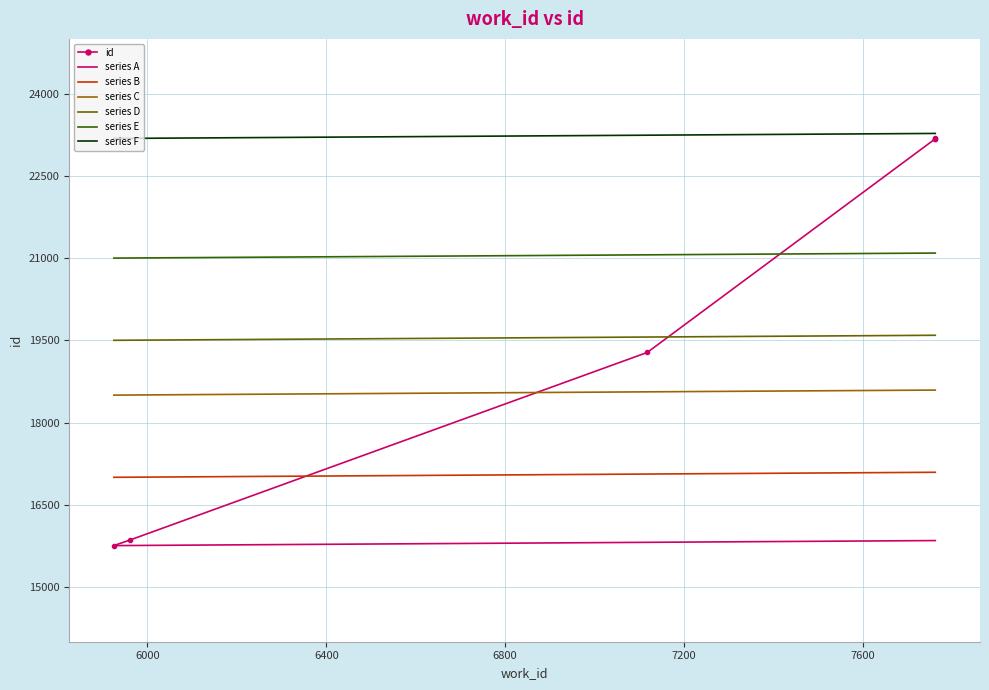

The chart shows a value of 19279 at 7118. True or false?

True